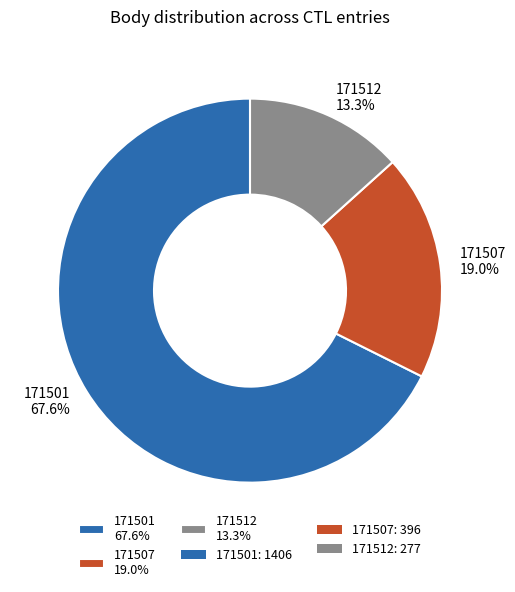

The 171501 slice represents 58% of the pie. True or false?

False